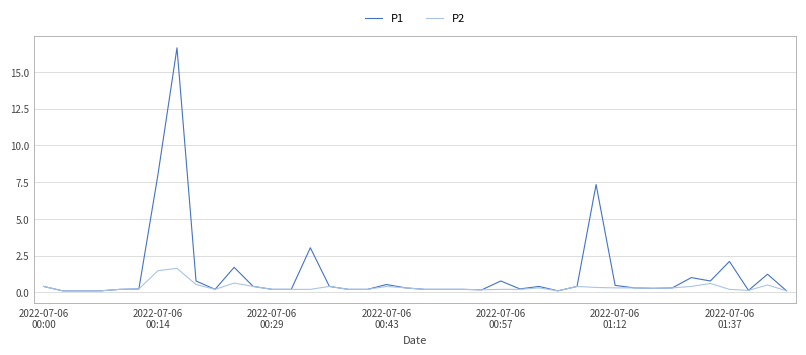

Which series has the largest total across all categories?

P1